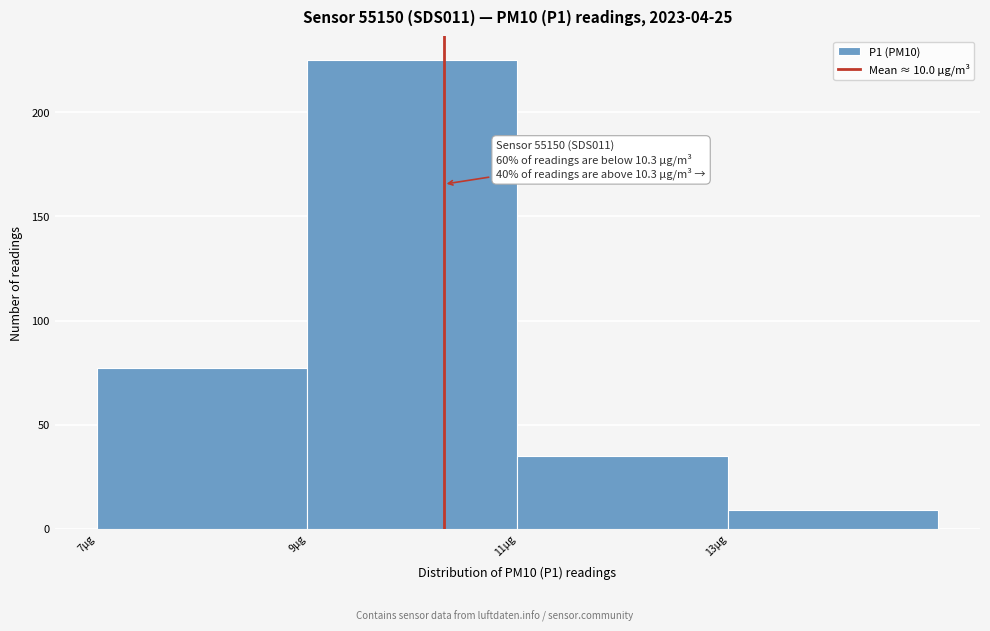

Over which range of the x-axis is the bar tallest?

9 to 11